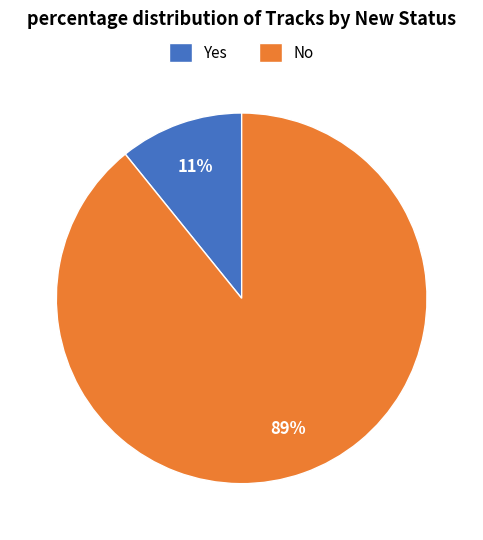

Which category has the biggest portion of the pie?

No